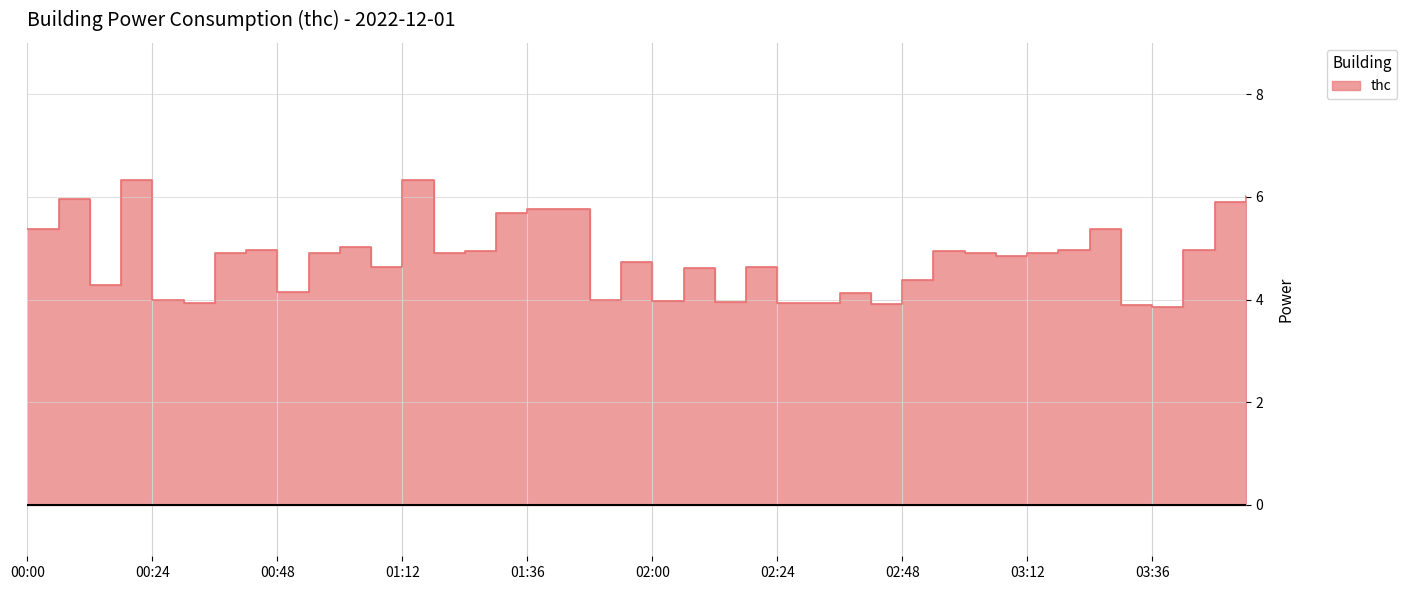

Reading left to right, extract all data points from this chart.

00:00=5.4	00:06=6.0	00:12=4.3	00:18=6.3	00:24=4.0	00:30=3.9	00:36=4.9	00:42=5.0	00:48=4.1	00:54=4.9	01:00=5.0	01:06=4.6	01:12=6.3	01:18=4.9	01:24=4.9	01:30=5.7	01:36=5.8	01:42=5.8	01:48=4.0	01:54=4.7	02:00=4.0	02:06=4.6	02:12=4.0	02:18=4.6	02:24=3.9	02:30=3.9	02:36=4.1	02:42=3.9	02:48=4.4	02:54=4.9	03:00=4.9	03:06=4.8	03:12=4.9	03:18=5.0	03:24=5.4	03:30=3.9	03:36=3.9	03:42=5.0	03:48=5.9	03:54=6.0